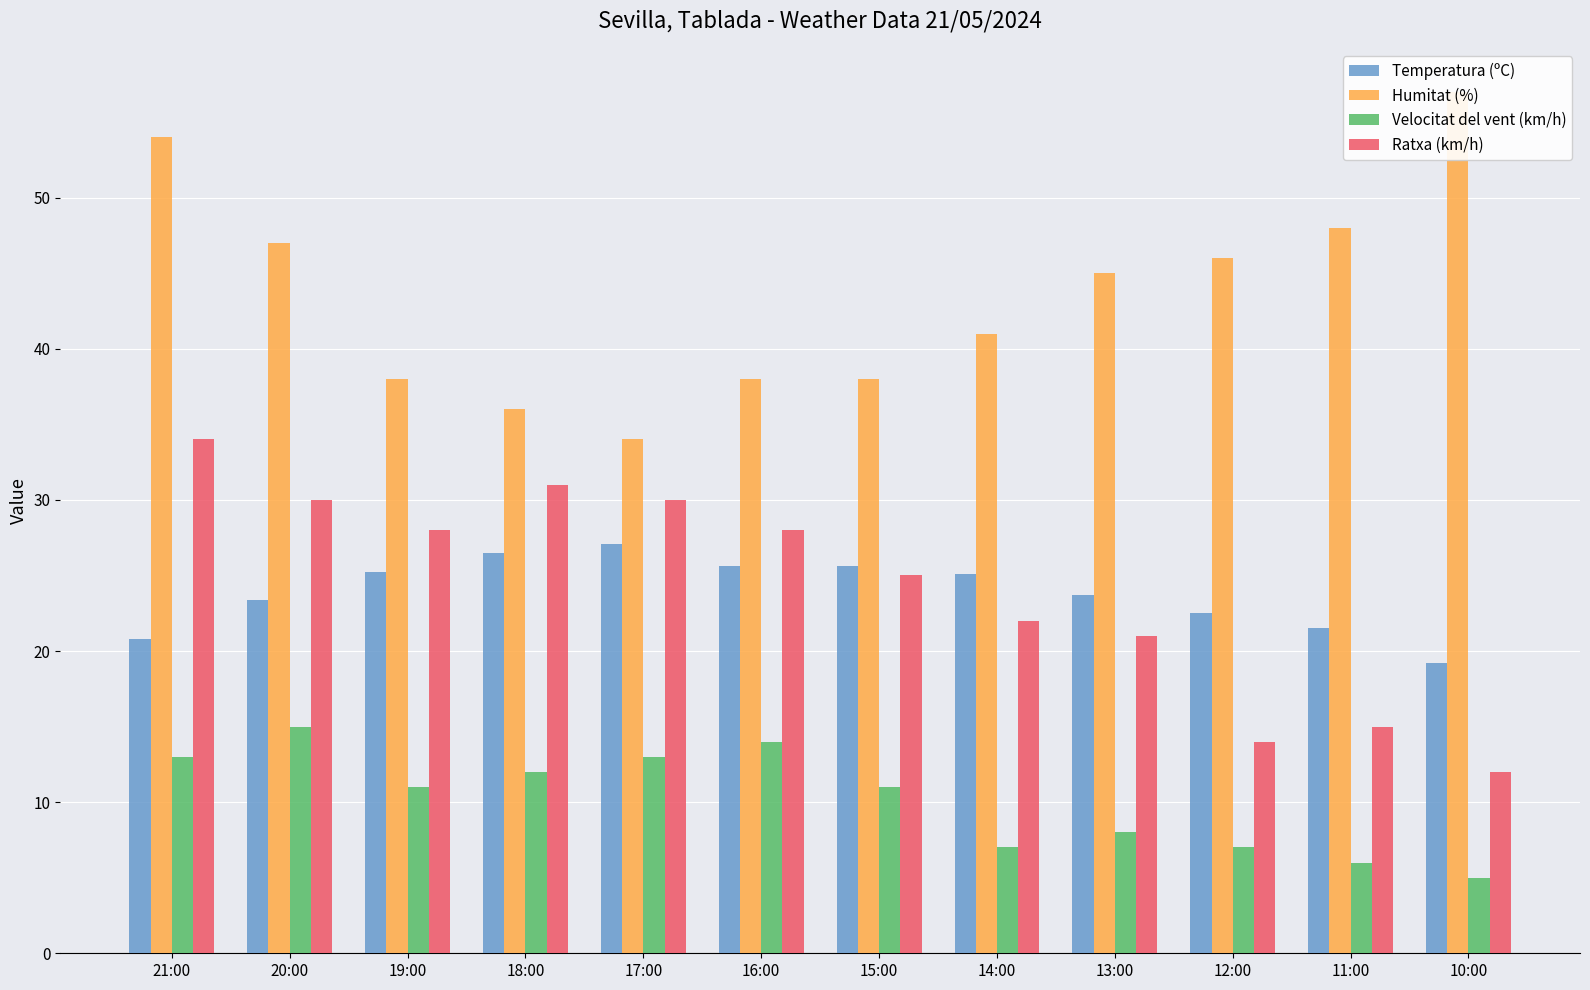

Which has a higher value, 11:00 or 19:00?

19:00